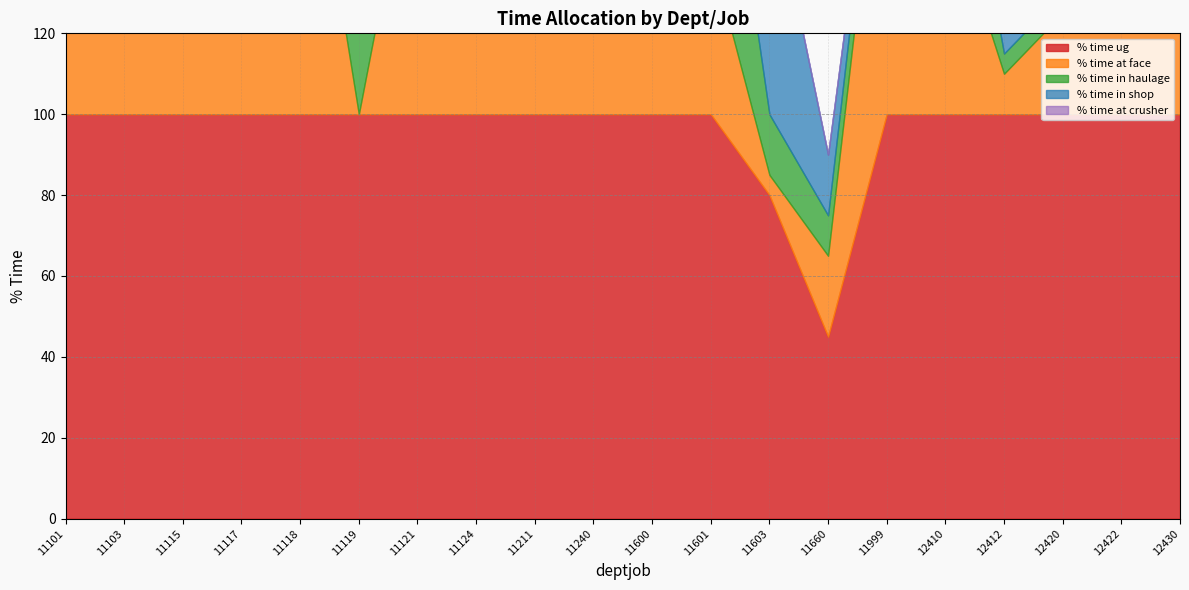

Where is % time ug nearest to the value 72?

11603